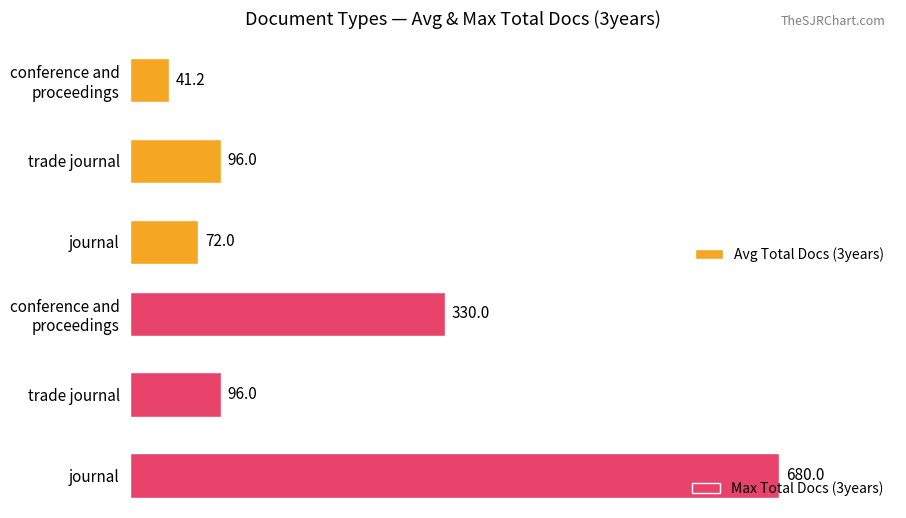

Reading left to right, extract all data points from this chart.

Avg Total Docs (3years): 72.0	96.0	41.2
Max Total Docs (3years): 680.0	96.0	330.0